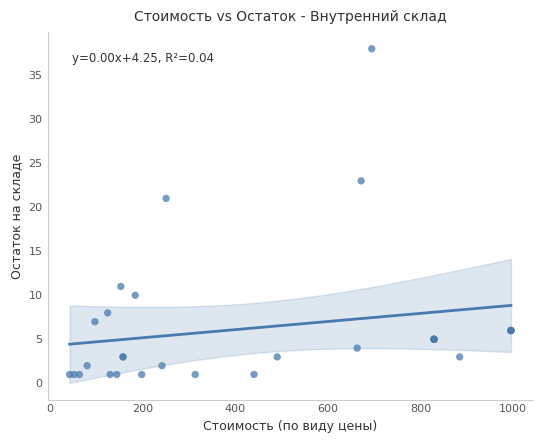

What Y value in the scatter plot is closest to 19?

21